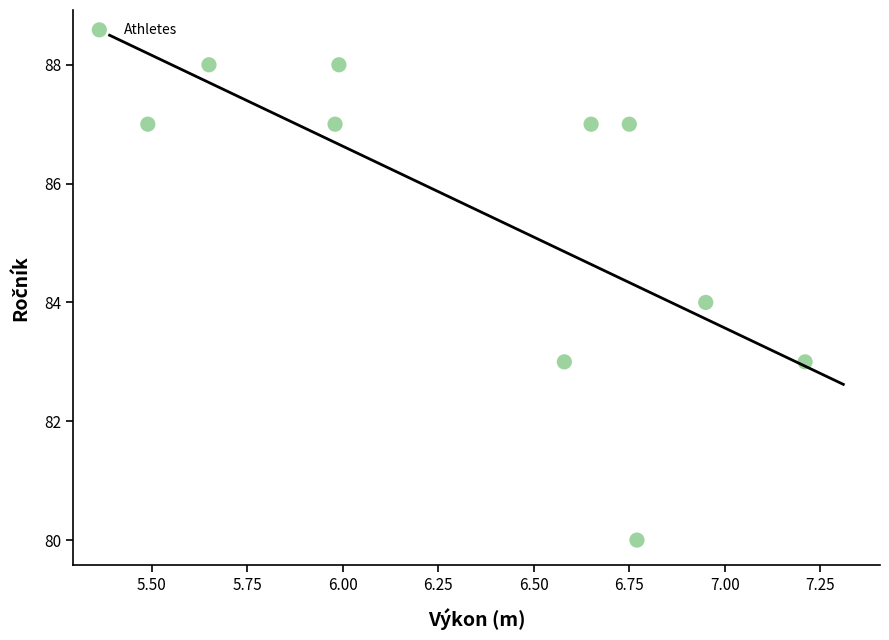

What is the average Y value?

85